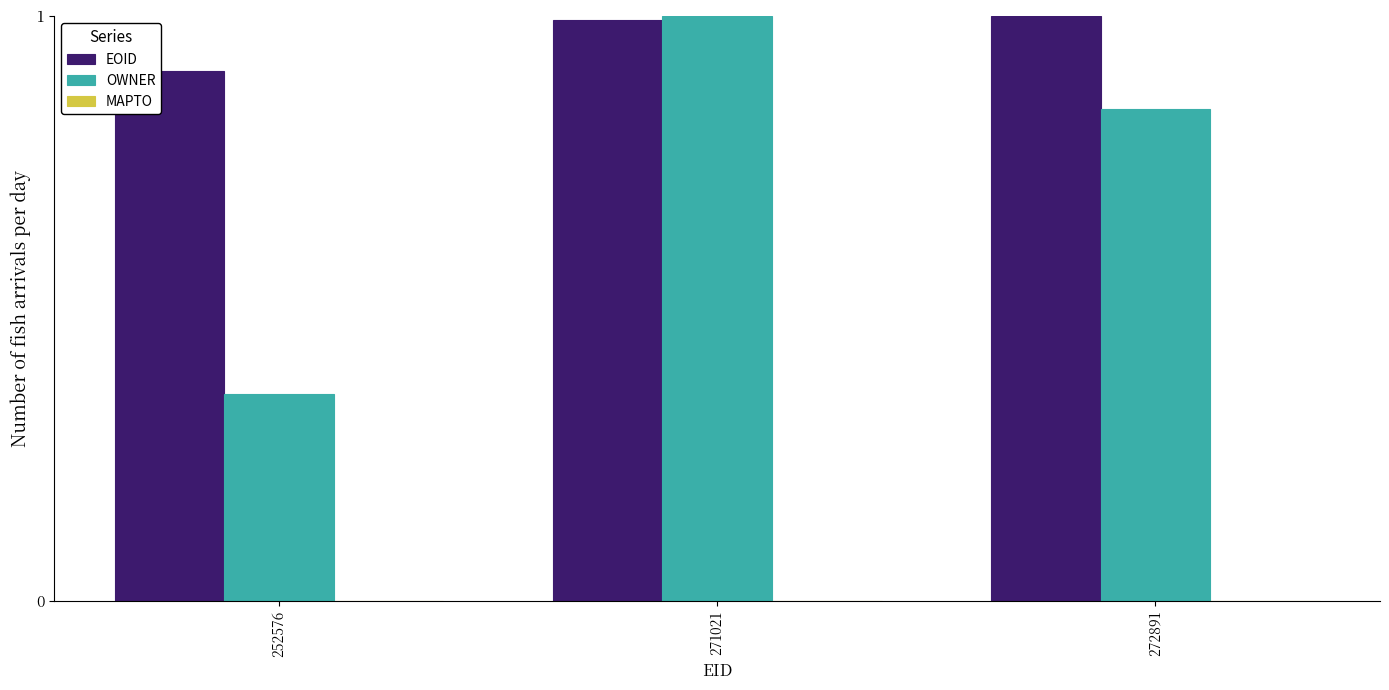

At how many categories does at least one series exceed 0?

3